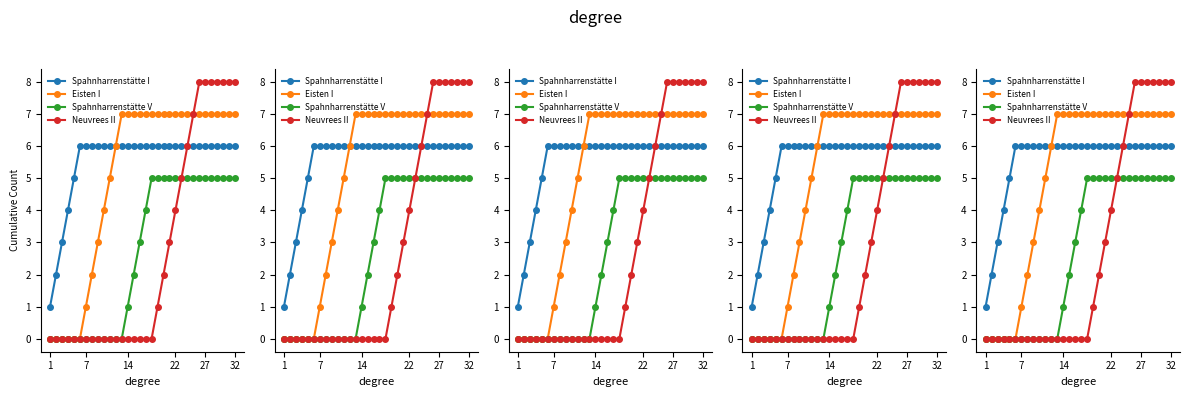

Does the chart display data point markers on the line(s)?

Yes